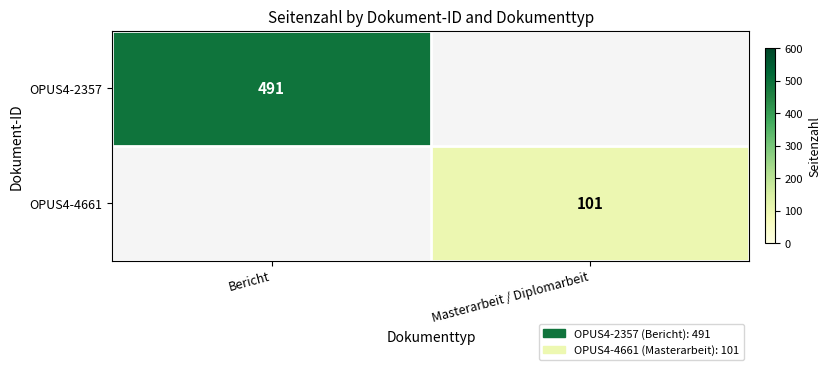

At how many categories does at least one series exceed 426?

1